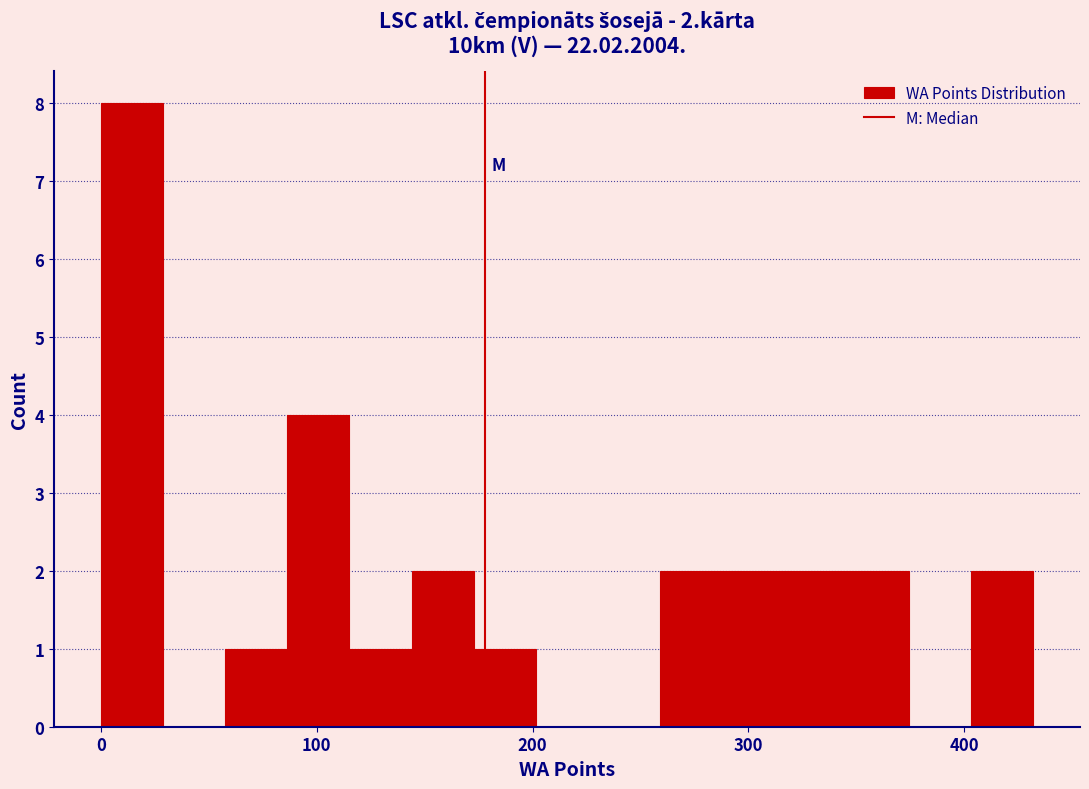

Around what value on the x-axis is the tallest bar? Give the approximate position of its centre, as read against the axis.

10